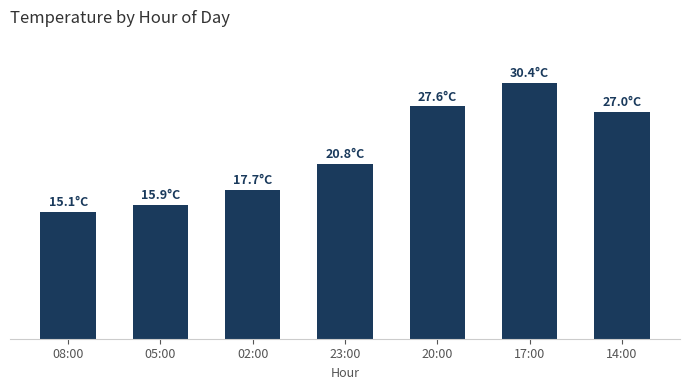

Between 05:00 and 23:00, which is larger?

23:00